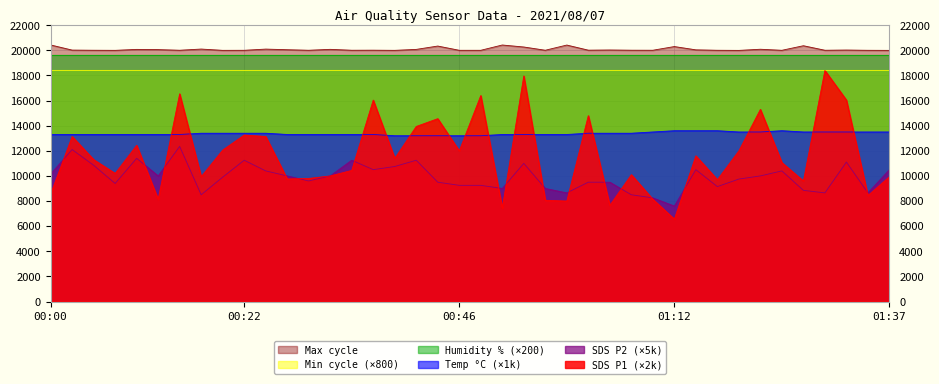

True or false: Temp and SDS_P2 intersect in this chart.

False